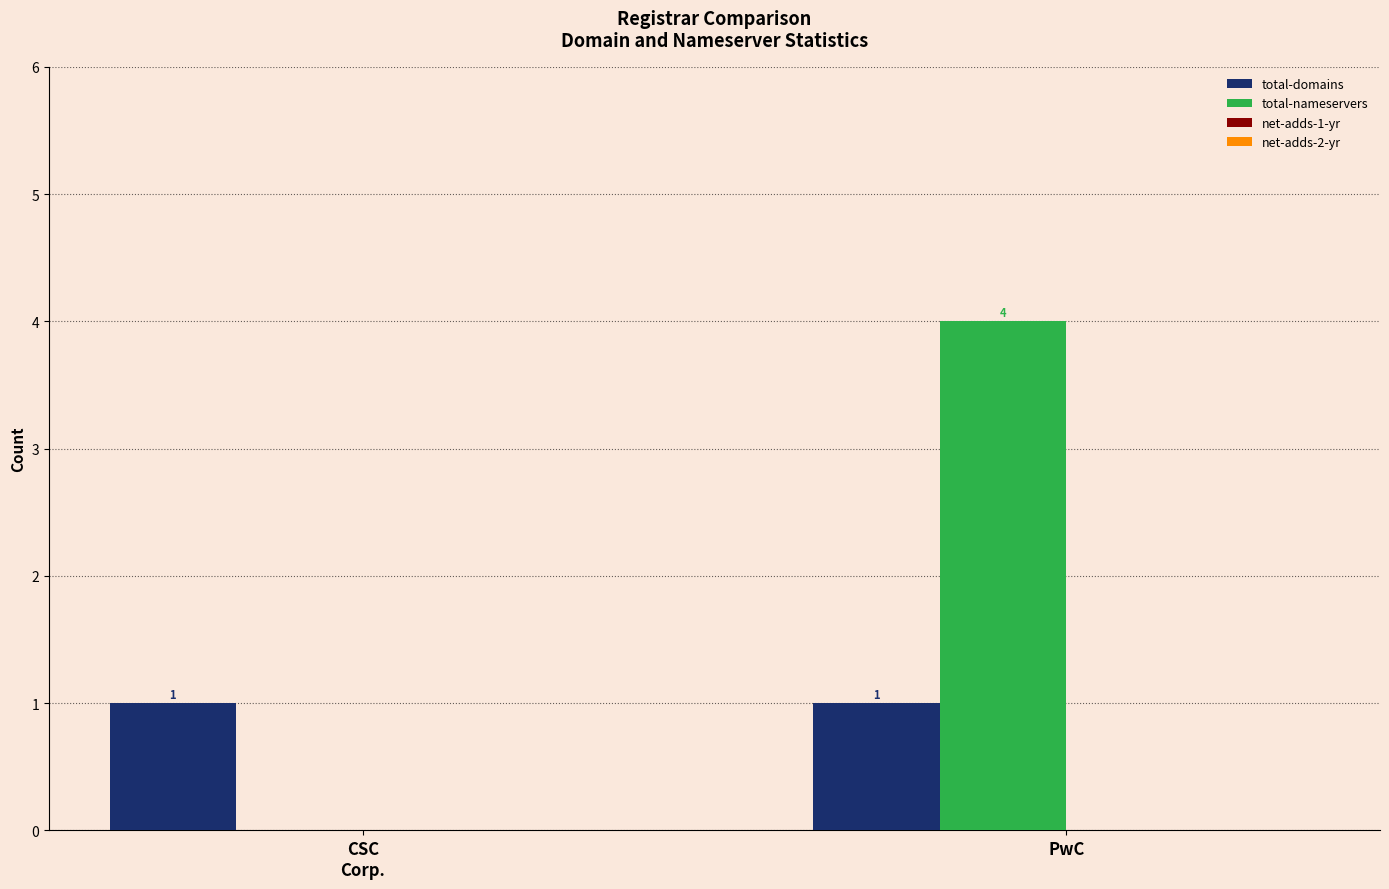

True or false: total-nameservers has a value of 0 at CSC
Corp..

True